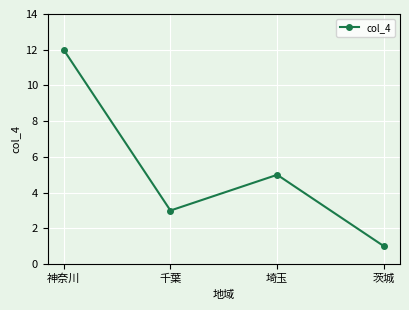

Reading right to left, what are all the values shown in this chart?

1	5	3	12